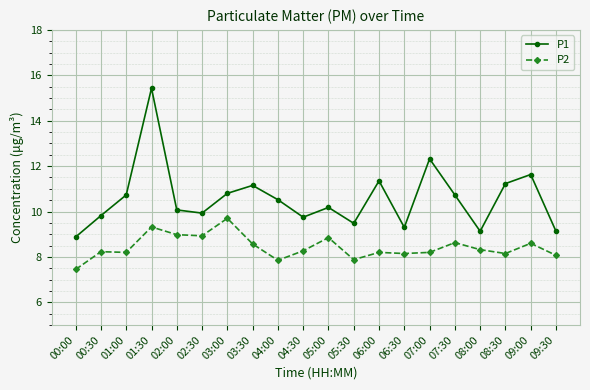

Where is the first local maximum for P1?

01:30